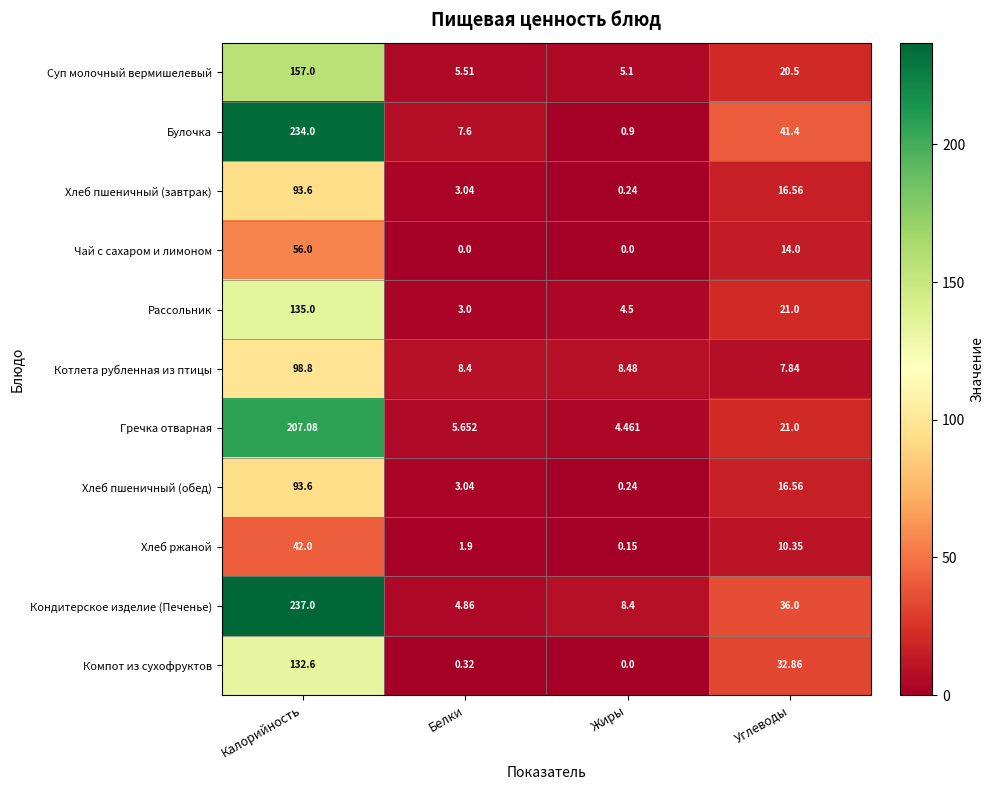

How many distinct data groups are displayed?

11